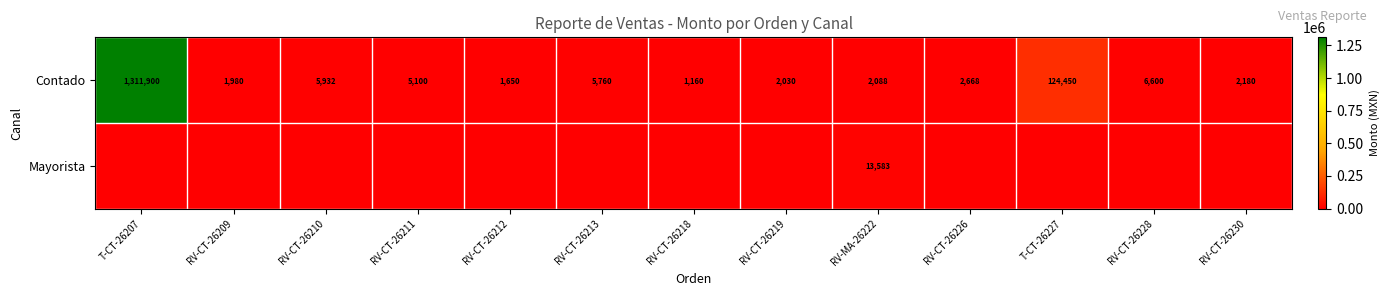

What is the sum of the Contado values at RV-CT-26218 and RV-CT-26213?

6920